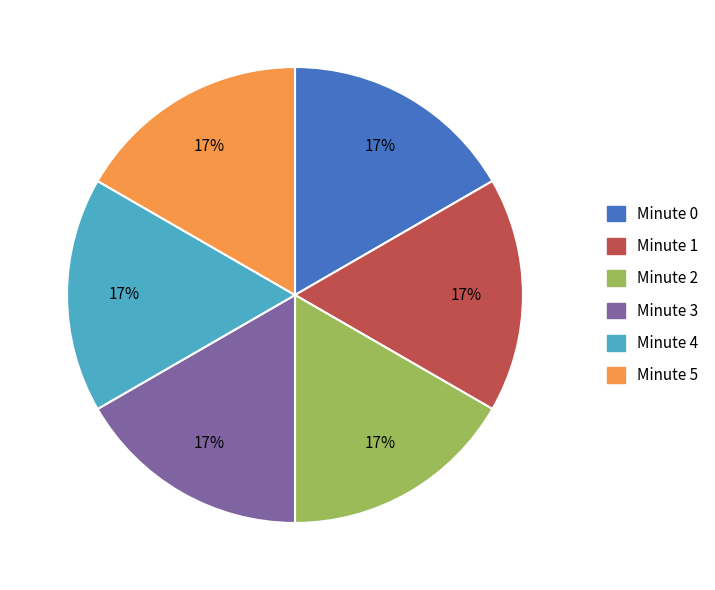

To the nearest percent, what is the average slice percentage?

17%